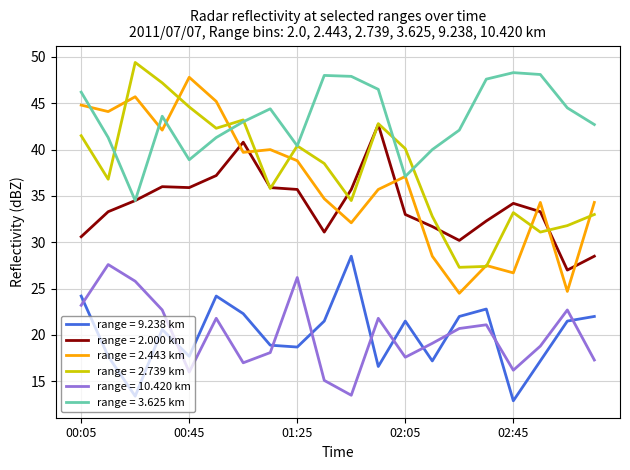

True or false: range = 9.238 km and range = 2.000 km cross at least once.

False